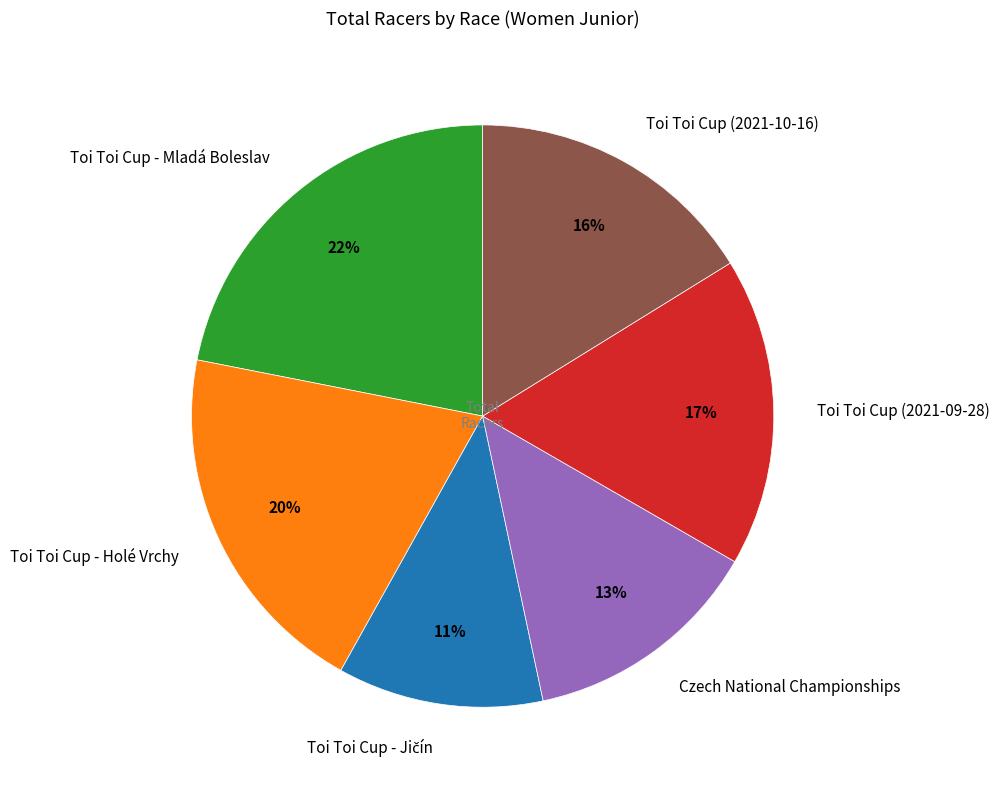

What is the ratio of the value at Toi Toi Cup - Mladá Boleslav to the value at Toi Toi Cup - Holé Vrchy?

1.1